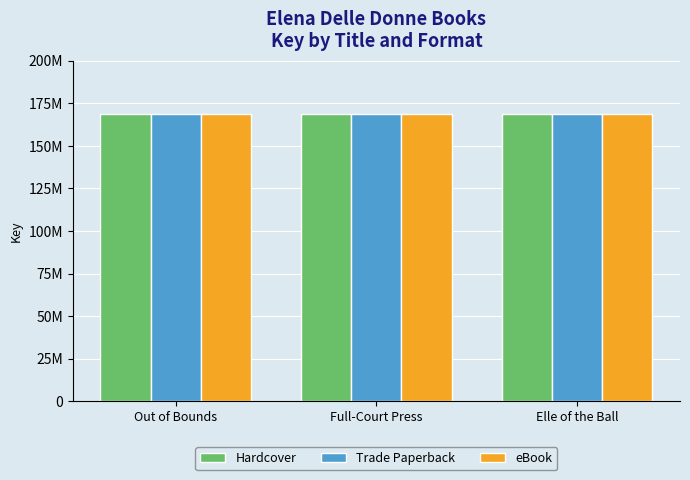

Between Out of Bounds and Full-Court Press, which series saw the biggest shift?

Hardcover